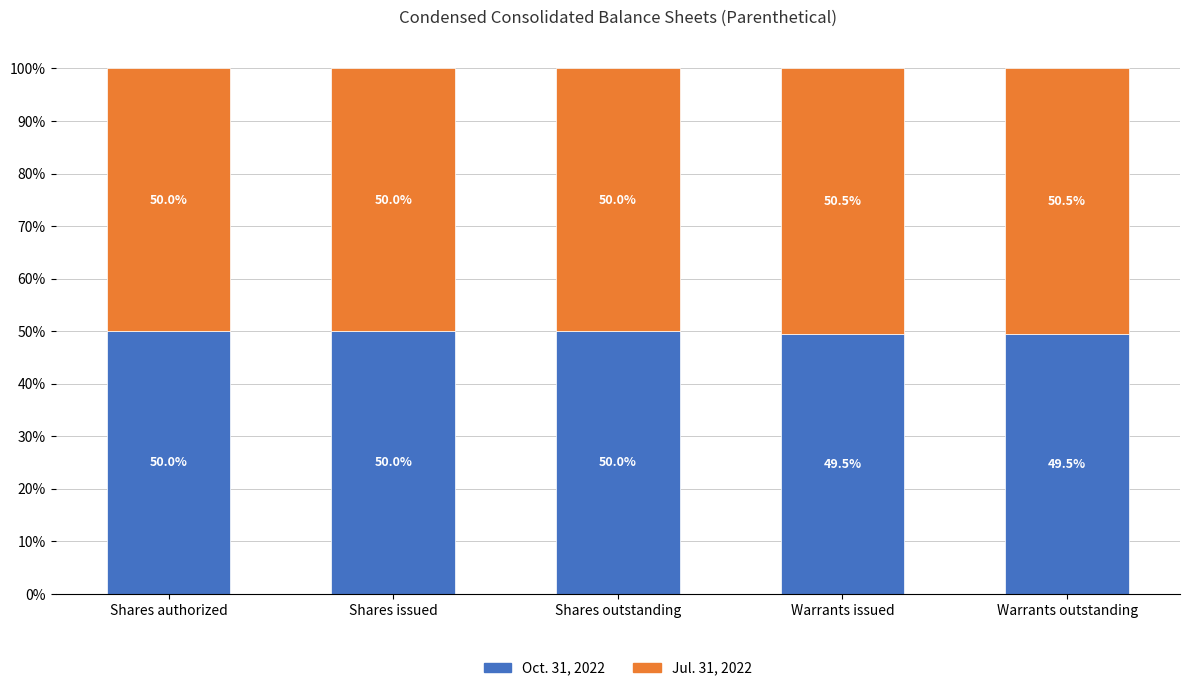

Is it true that Oct. 31, 2022 equals 49.5 at Warrants outstanding?

True